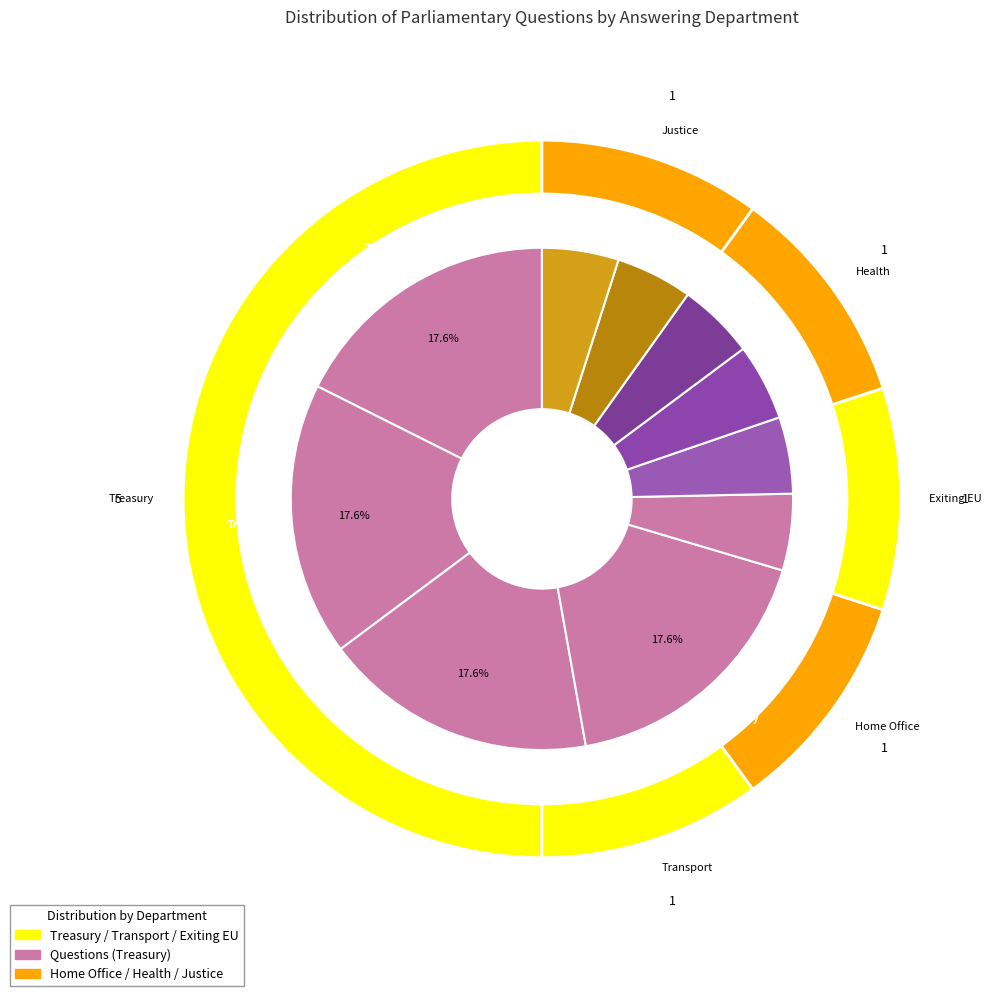

Which slice is the smallest?

Transport (Campbell)